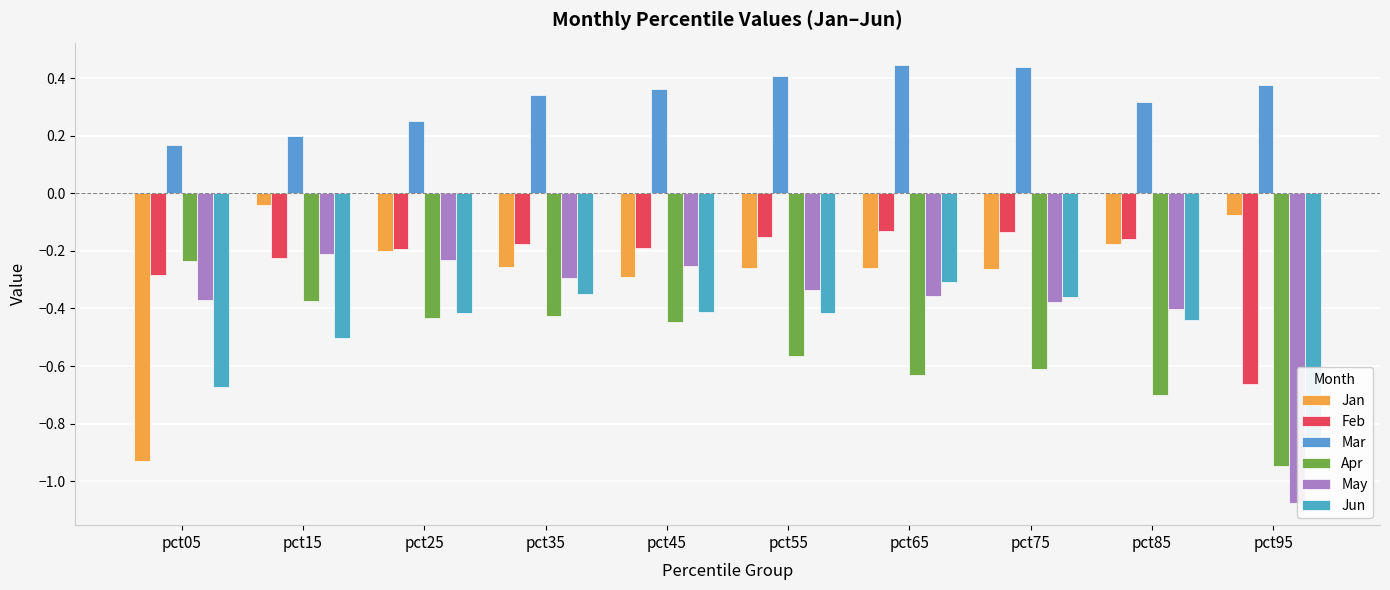

What is the highest value of the Feb series?

-0.1